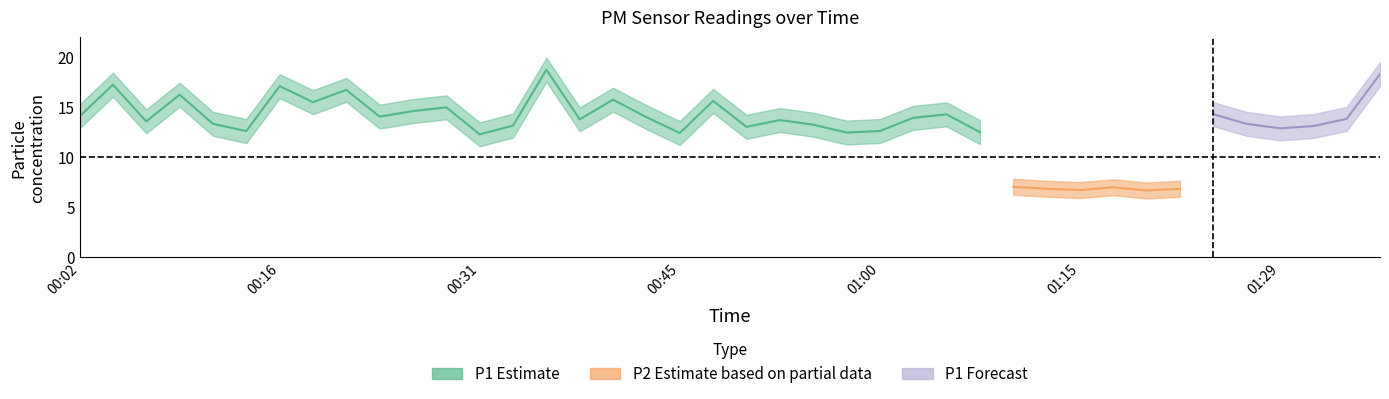

True or false: P2 and P1 cross at least once.

False